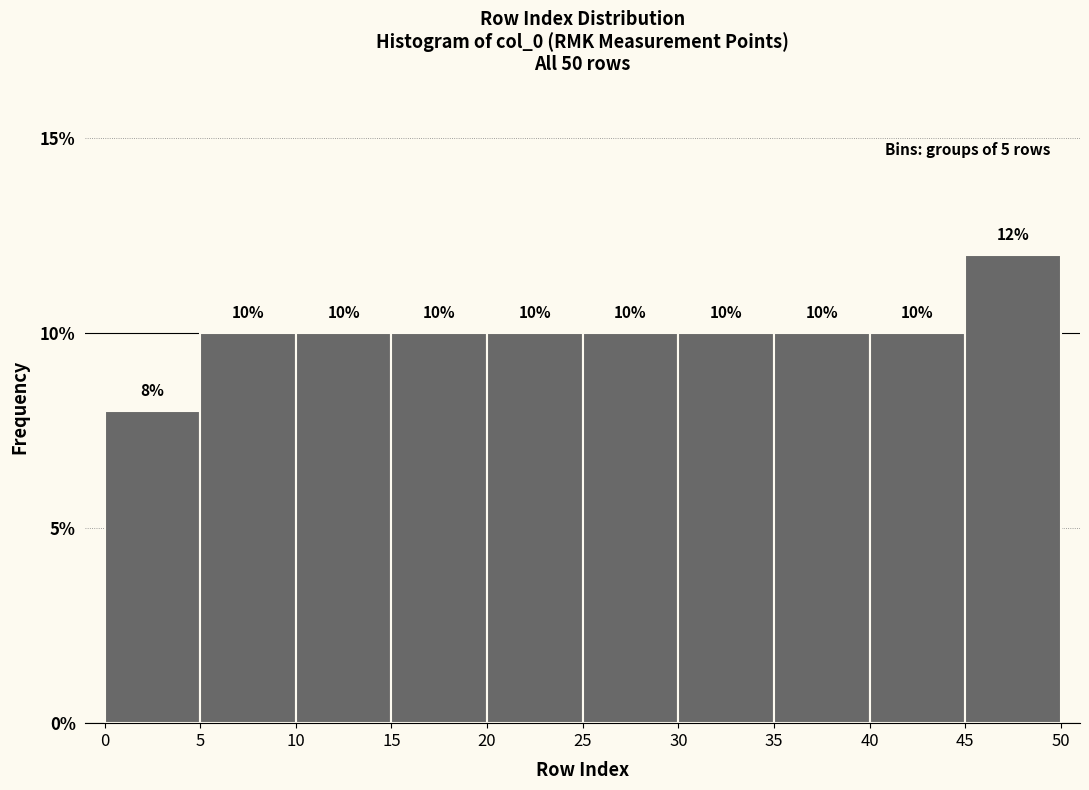

Which range on the x-axis has the tallest bar?

45 to 50